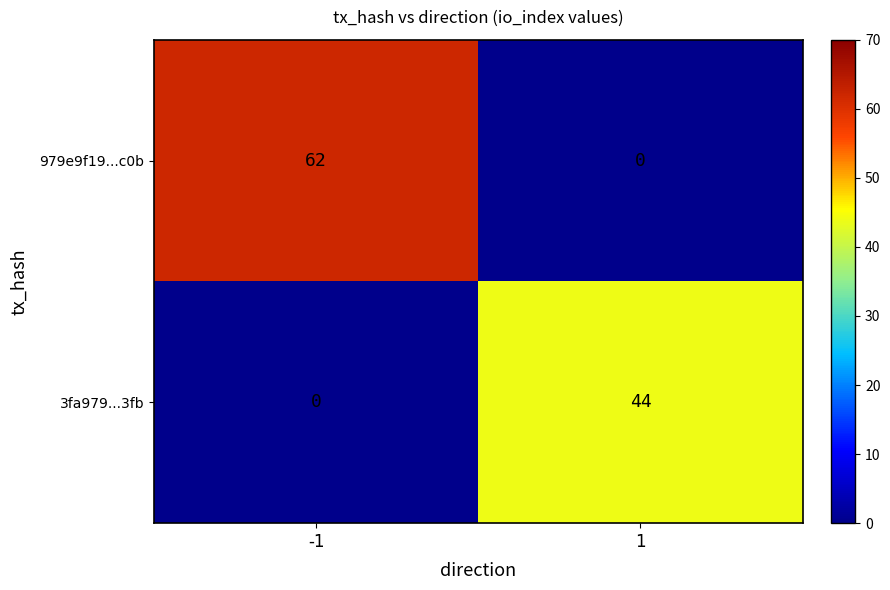

What is the approximate value of 979e9f19...c0b at -1, to the nearest 5?

60